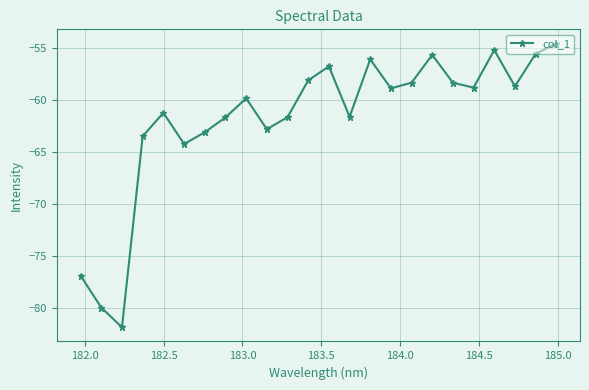

What is the value of the 4th point from the left?

-63.5